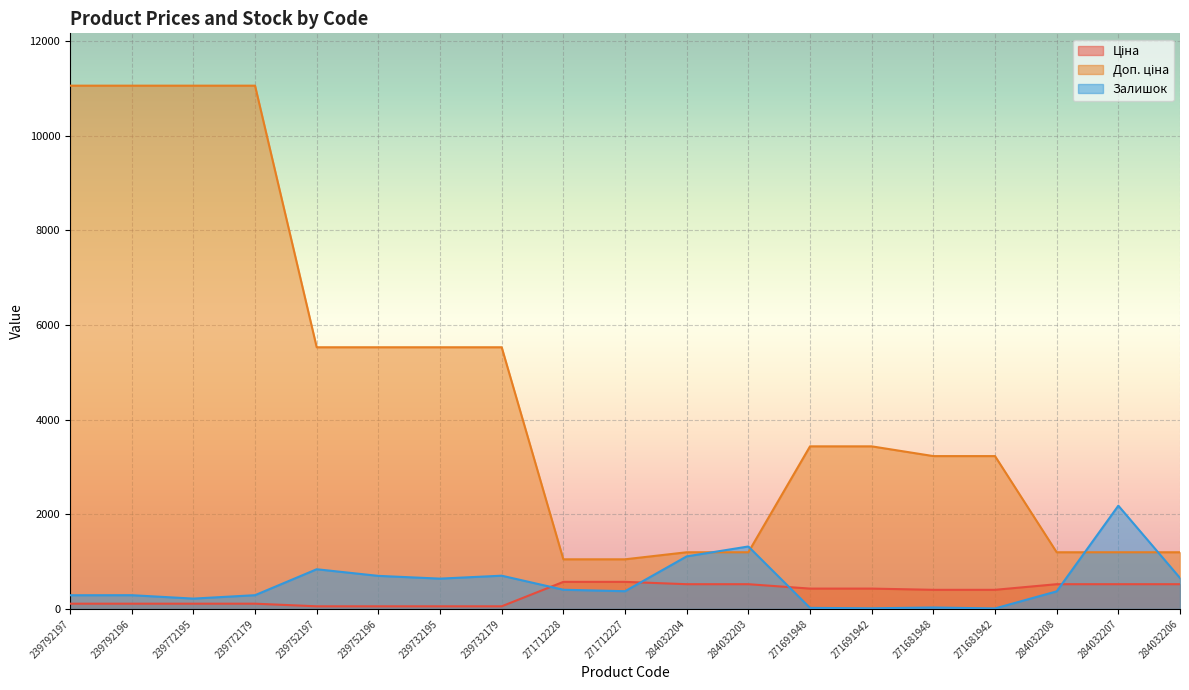

Which category has the highest value across all series?

239792197